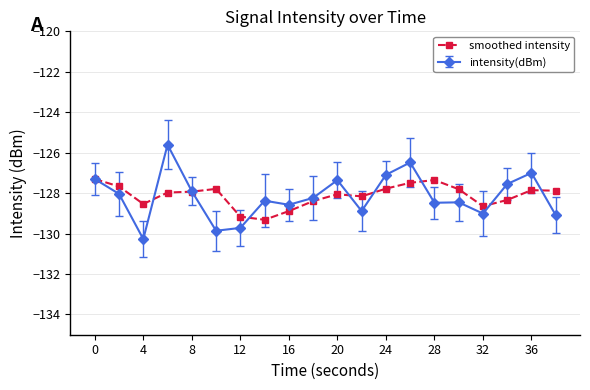

True or false: intensity(dBm) has more than 1 interior local peaks.

True